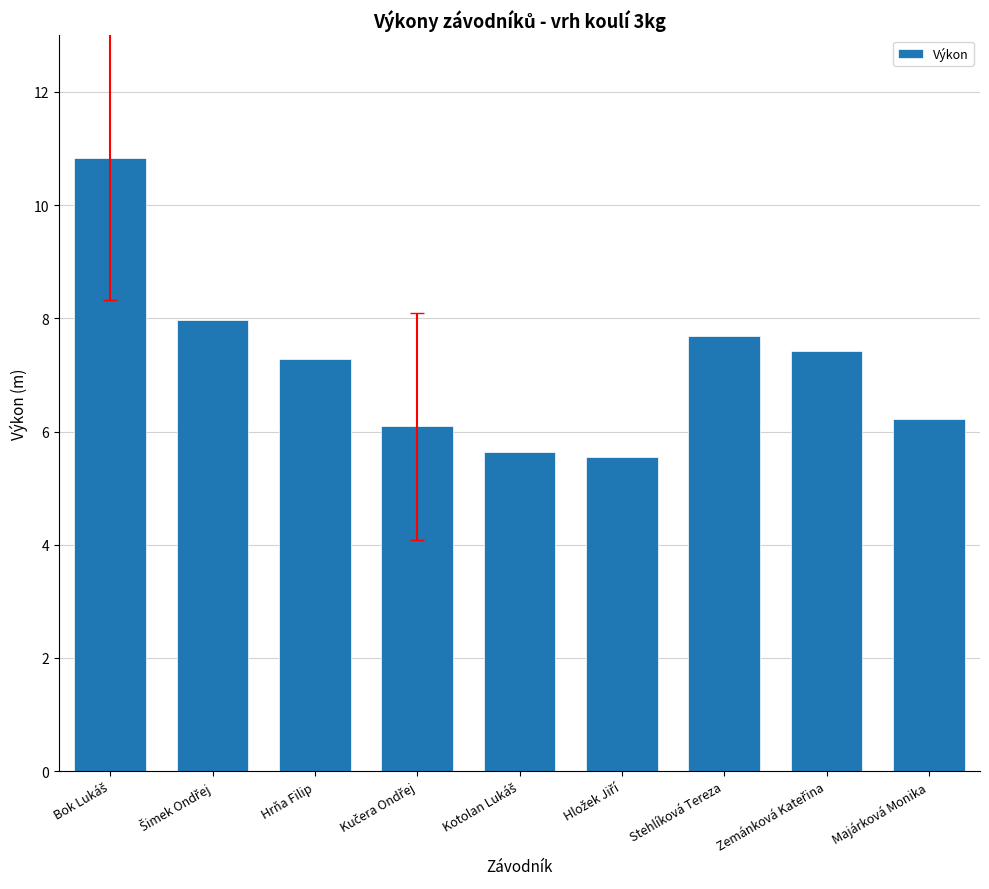

What is the sum of all values?

64.7